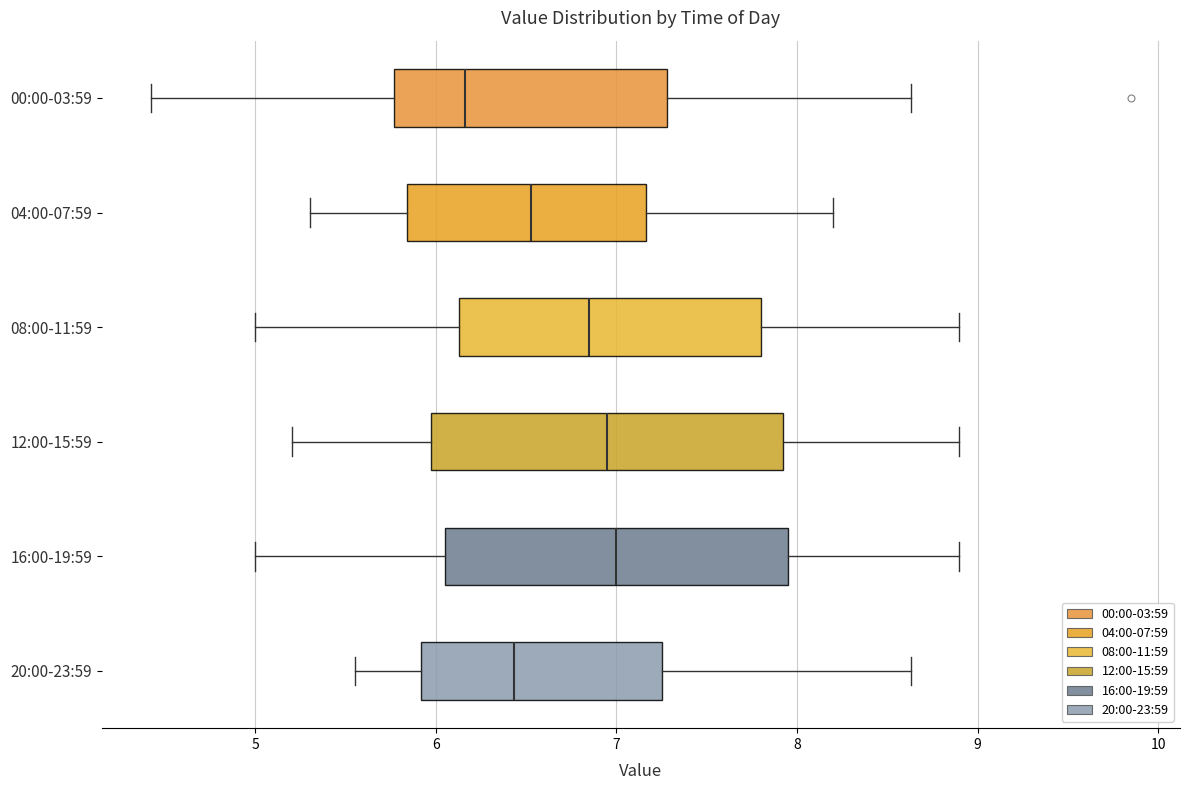

Reading bottom to top, transcribe this box plot: for each box, give where its median line is, the range the box spans, and where its two whiskers end, as read against the x-axis. The values are not printed on the chart, so give them approximately, as read against the axis.

20:00-23:59: median 6.4, box 5.9 to 7.3, whiskers 5.6 to 8.6
16:00-19:59: median 7.0, box 6.1 to 8.0, whiskers 5.0 to 8.9
12:00-15:59: median 7.0, box 6.0 to 7.9, whiskers 5.2 to 8.9
08:00-11:59: median 6.9, box 6.1 to 7.8, whiskers 5.0 to 8.9
04:00-07:59: median 6.5, box 5.8 to 7.2, whiskers 5.3 to 8.2
00:00-03:59: median 6.2, box 5.8 to 7.3, whiskers 4.4 to 8.6